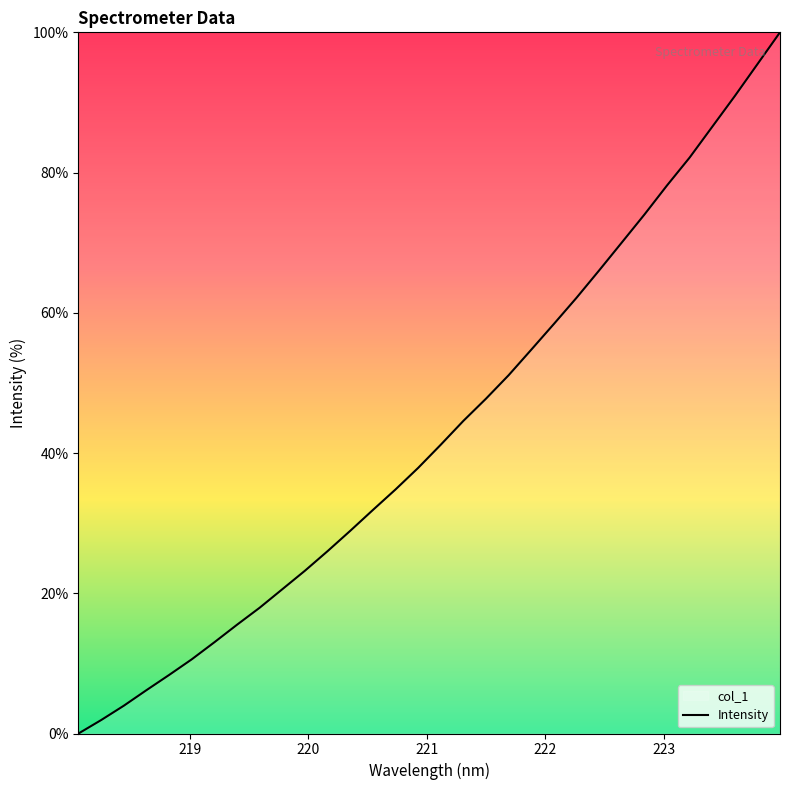

What is the difference between the values at 220.5444 and 223.0264?

46.3